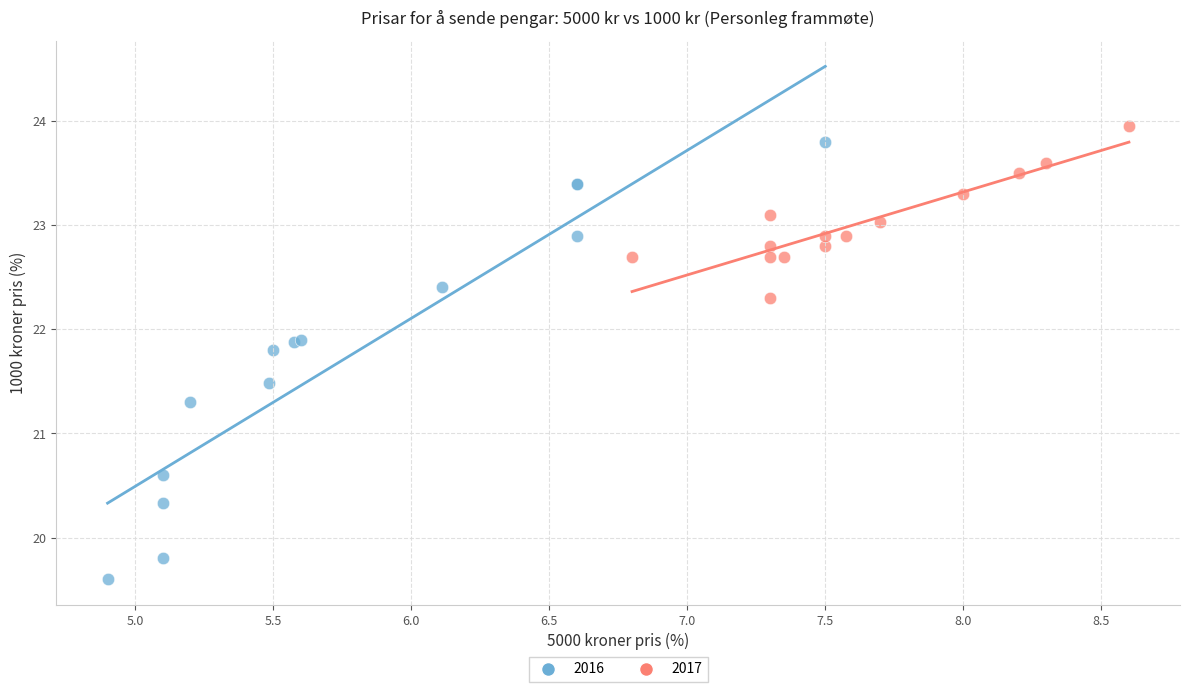

What are all the series names shown in the legend?

2016, 2017